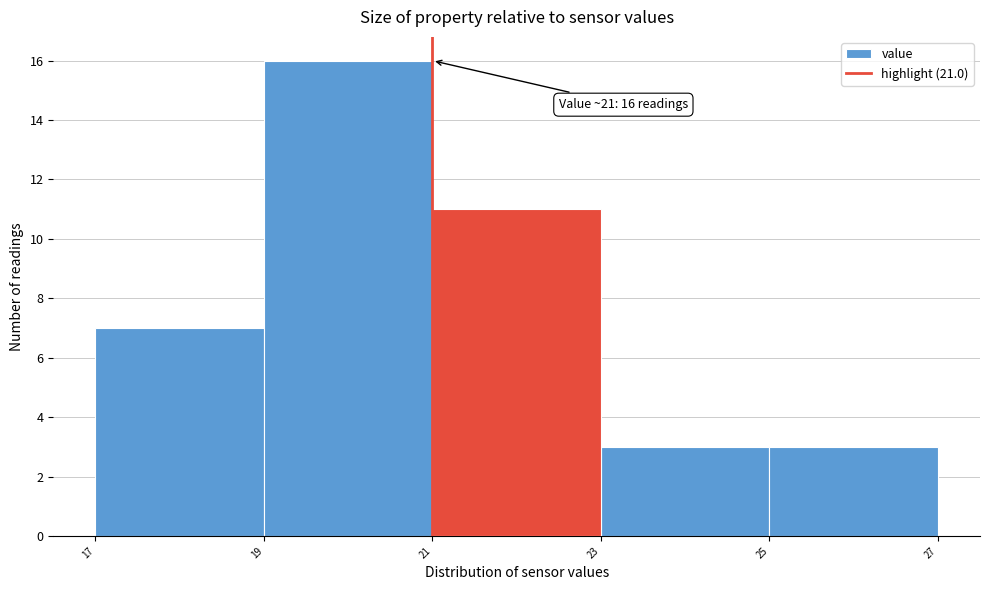

Over which range of the x-axis is the bar tallest?

19 to 21